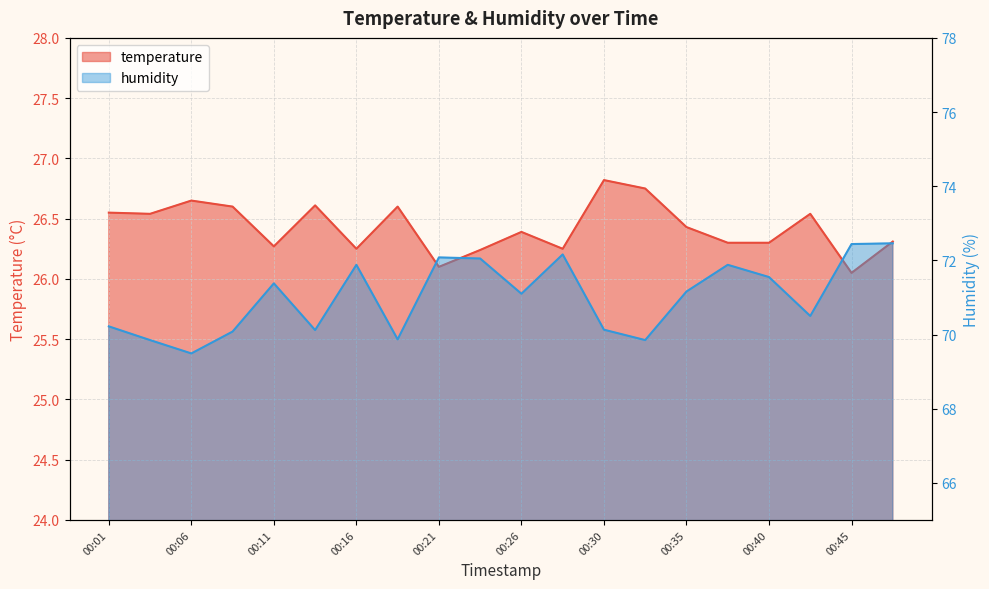

How many interior local peaks does the temperature series have?

6